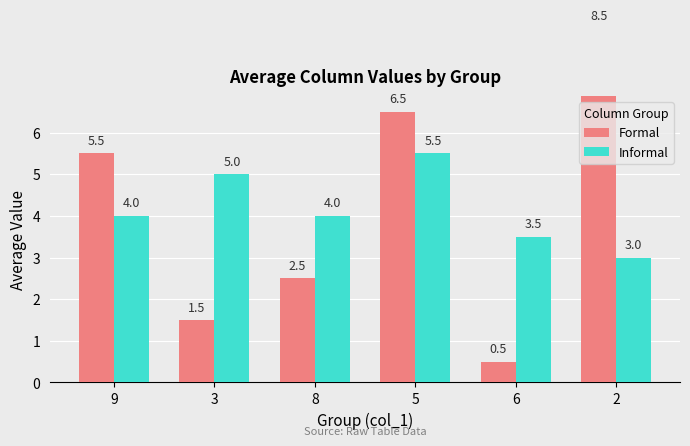

The Formal series shows 2.0 at 3. True or false?

False